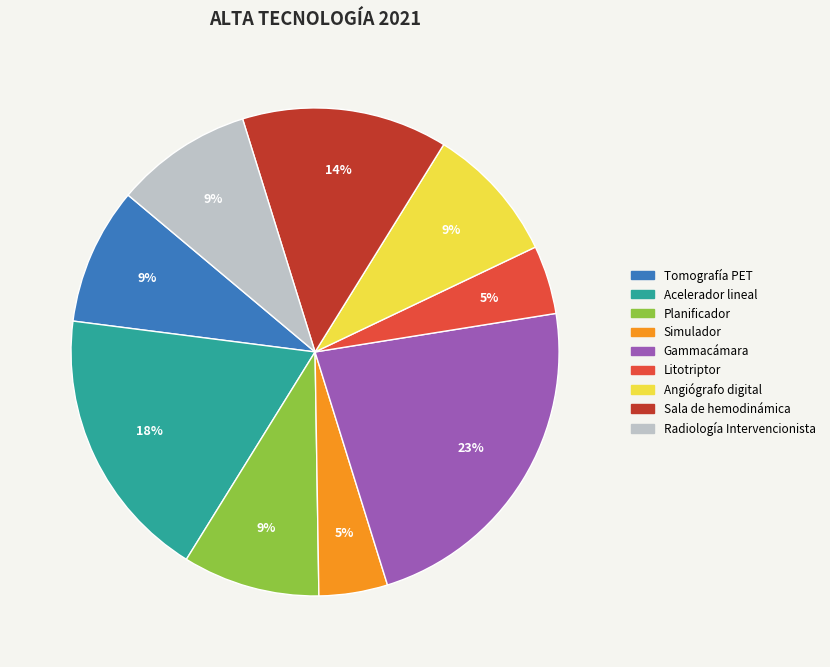

Is there any slice that represents more than half of the pie?

No